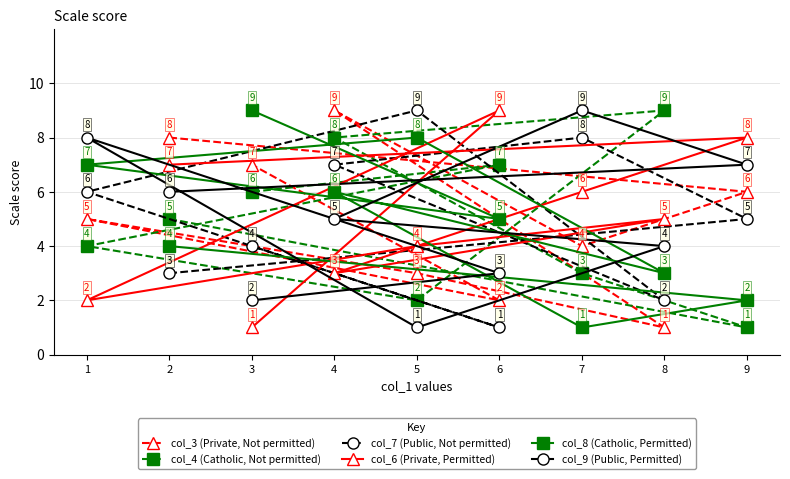

What is the value of the col_3 (Private, Not permitted) point at the 3rd from the left?

7